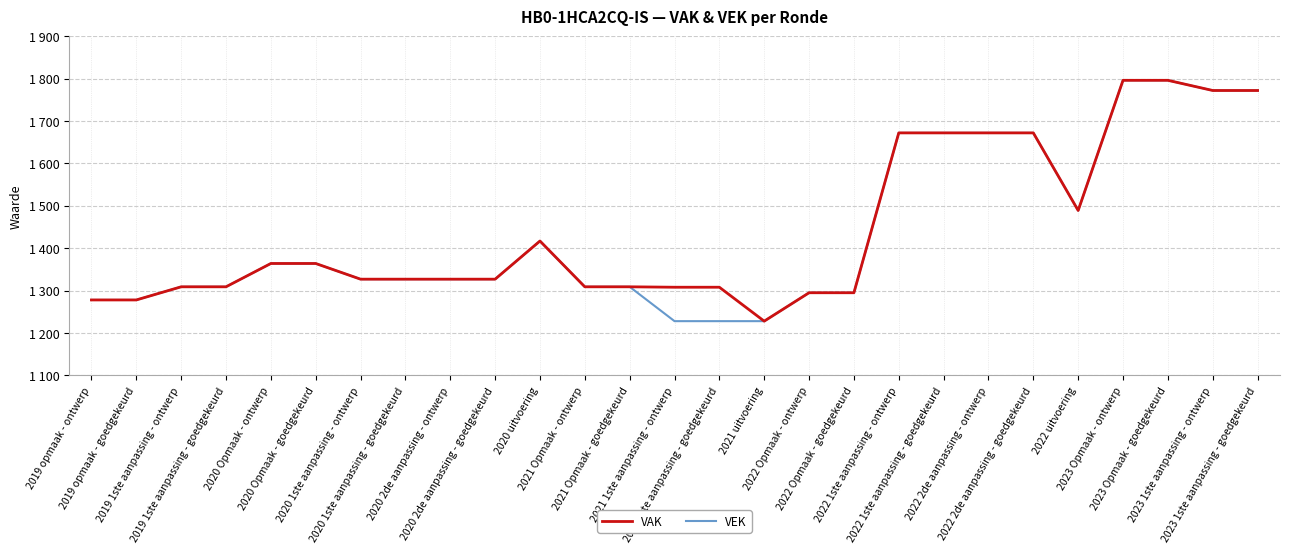

True or false: VAK and VEK cross at least once.

False